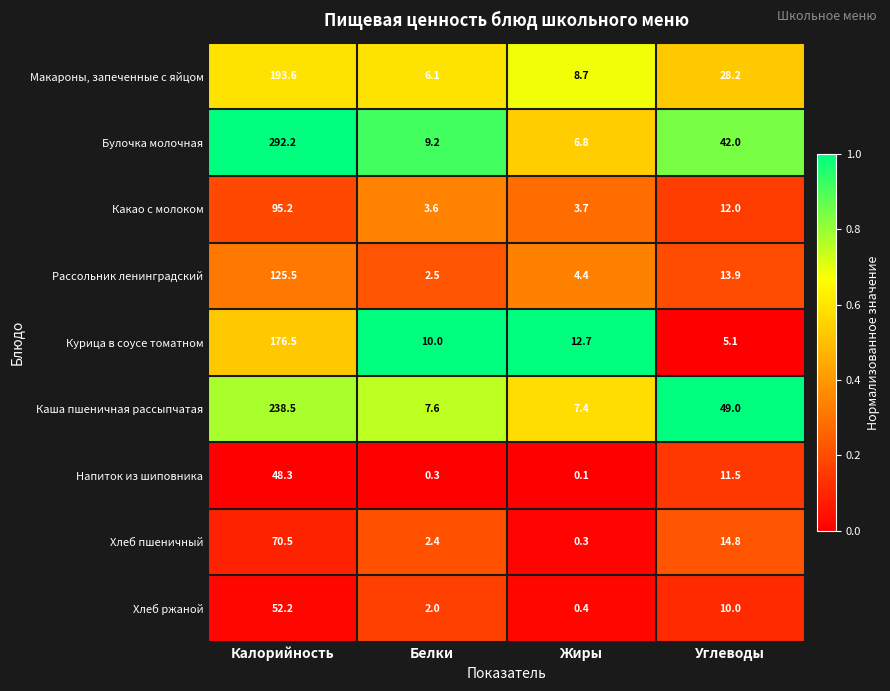

Is it true that Курица в соусе томатном equals 2.0 at Углеводы?

False